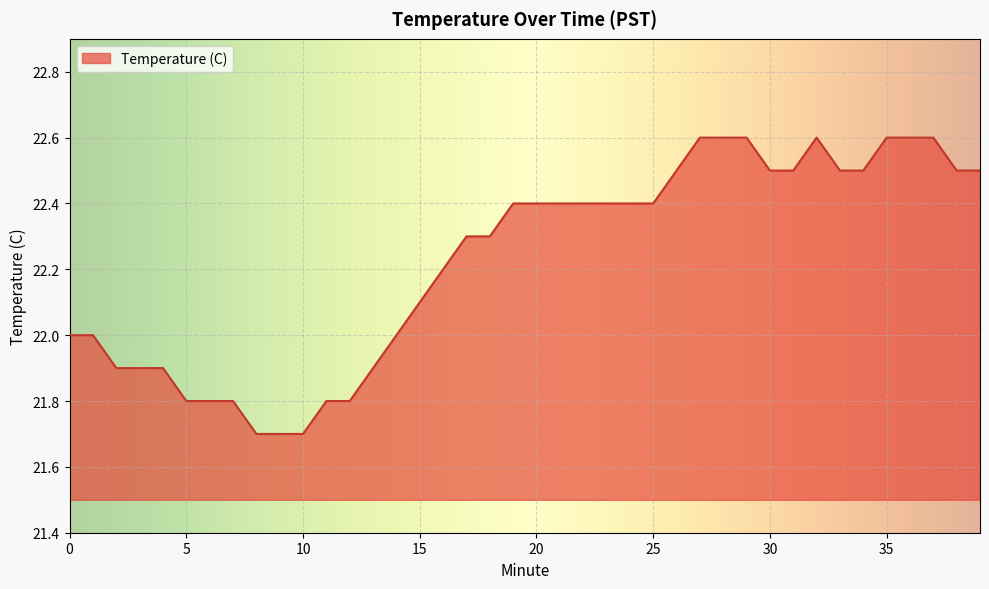

What is the minimum value shown in the chart?

21.7